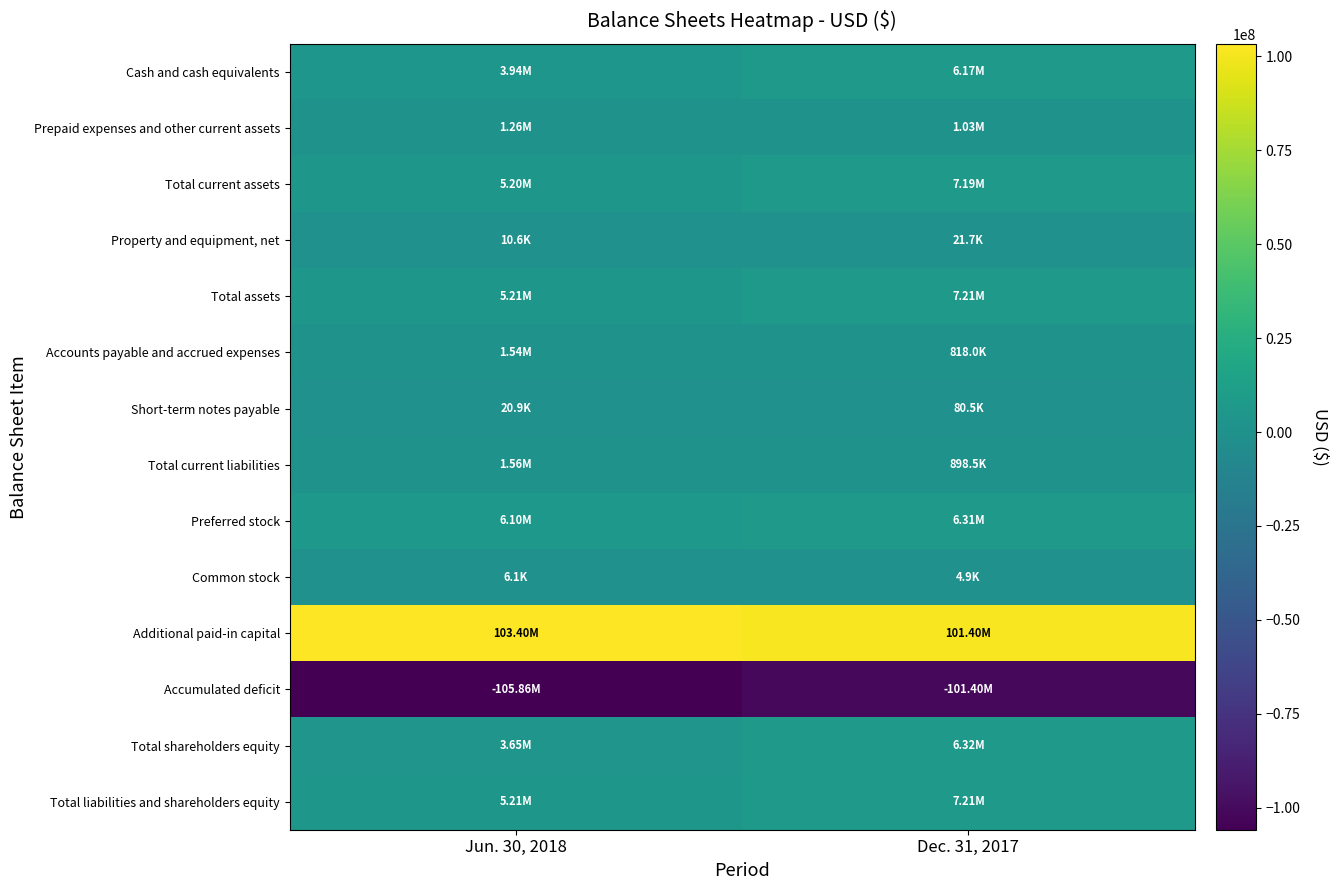

Reading left to right, what are all the values shown in this chart?

Cash and cash equivalents: Jun. 30, 2018=3940530	Dec. 31, 2017=6166143
Prepaid expenses and other current assets: Jun. 30, 2018=1257440	Dec. 31, 2017=1027029
Total current assets: Jun. 30, 2018=5197970	Dec. 31, 2017=7193172
Property and equipment, net: Jun. 30, 2018=10643	Dec. 31, 2017=21659
Total assets: Jun. 30, 2018=5208613	Dec. 31, 2017=7214831
Accounts payable and accrued expenses: Jun. 30, 2018=1537121	Dec. 31, 2017=818044
Short-term notes payable: Jun. 30, 2018=20912	Dec. 31, 2017=80478
Total current liabilities: Jun. 30, 2018=1558033	Dec. 31, 2017=898522
Preferred stock: Jun. 30, 2018=6100182	Dec. 31, 2017=6309608
Common stock: Jun. 30, 2018=6103	Dec. 31, 2017=4928
Additional paid-in capital: Jun. 30, 2018=103404448	Dec. 31, 2017=101402570
Accumulated deficit: Jun. 30, 2018=-105860153	Dec. 31, 2017=-101400797
Total shareholders equity: Jun. 30, 2018=3650580	Dec. 31, 2017=6316309
Total liabilities and shareholders equity: Jun. 30, 2018=5208613	Dec. 31, 2017=7214831